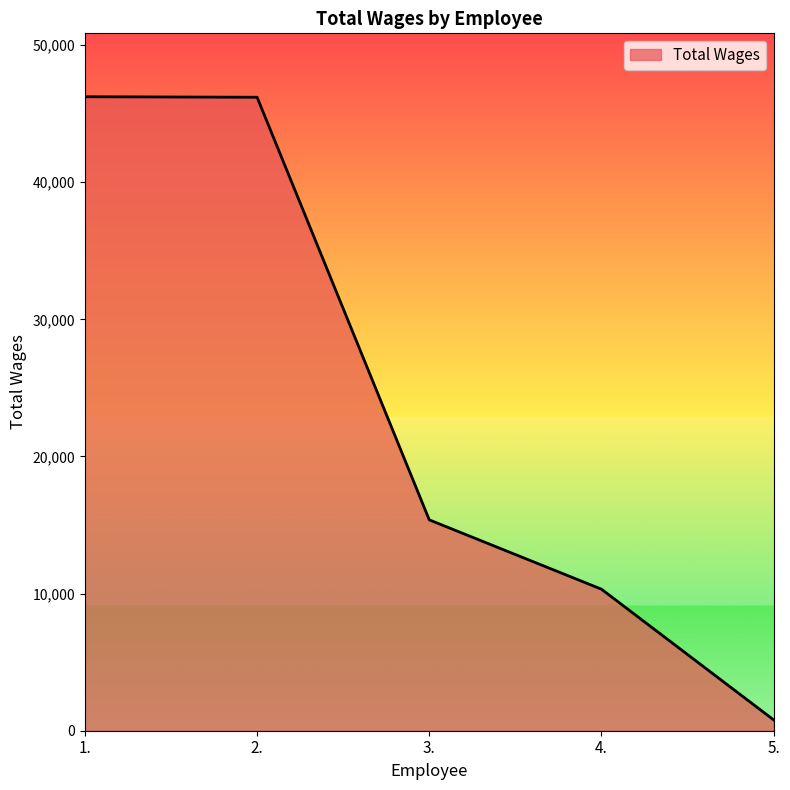

What is the minimum value shown in the chart?

792